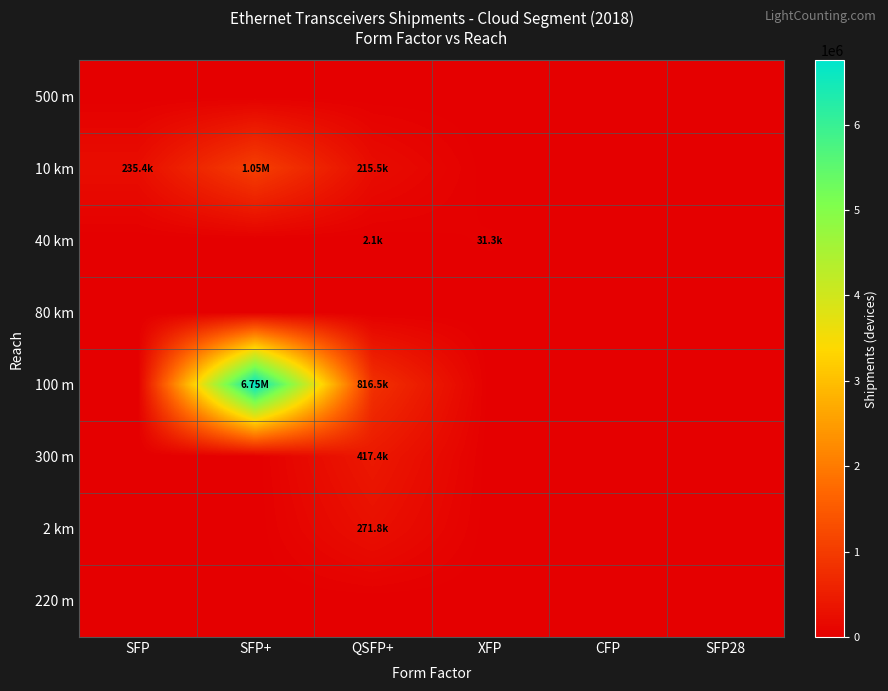

Rank the series by their maximum value, from highest to lowest.

100 m, 10 km, 300 m, 2 km, 40 km, 500 m, 80 km, 220 m